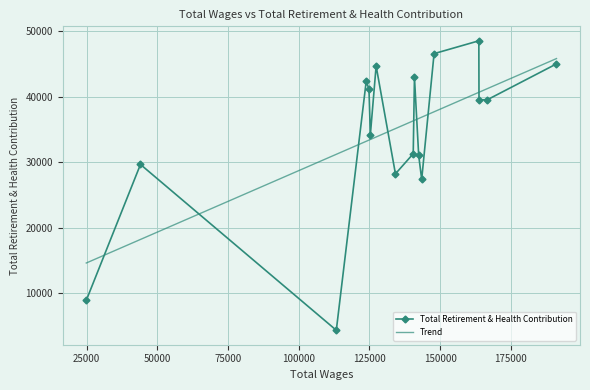

What is the difference between the maximum and minimum values in the Trend series?

31186.0